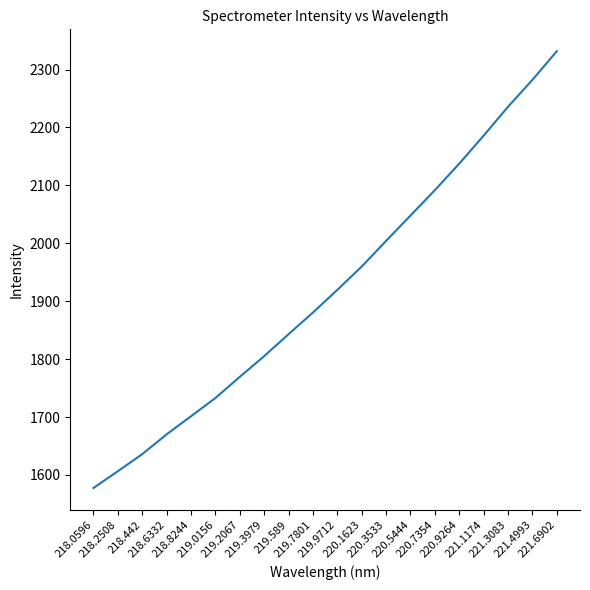

Reading left to right, transcribe all the data shown in this chart.

218.0596=1577.5	218.2508=1606.5	218.442=1635.9	218.6332=1670.2	218.8244=1701.4	219.0156=1732.8	219.2067=1769.4	219.3979=1805.2	219.589=1843.1	219.7801=1880.5	219.9712=1919.6	220.1623=1959.9	220.3533=2004.2	220.5444=2048.0	220.7354=2091.8	220.9264=2137.6	221.1174=2185.9	221.3083=2235.8	221.4993=2282.2	221.6902=2331.7